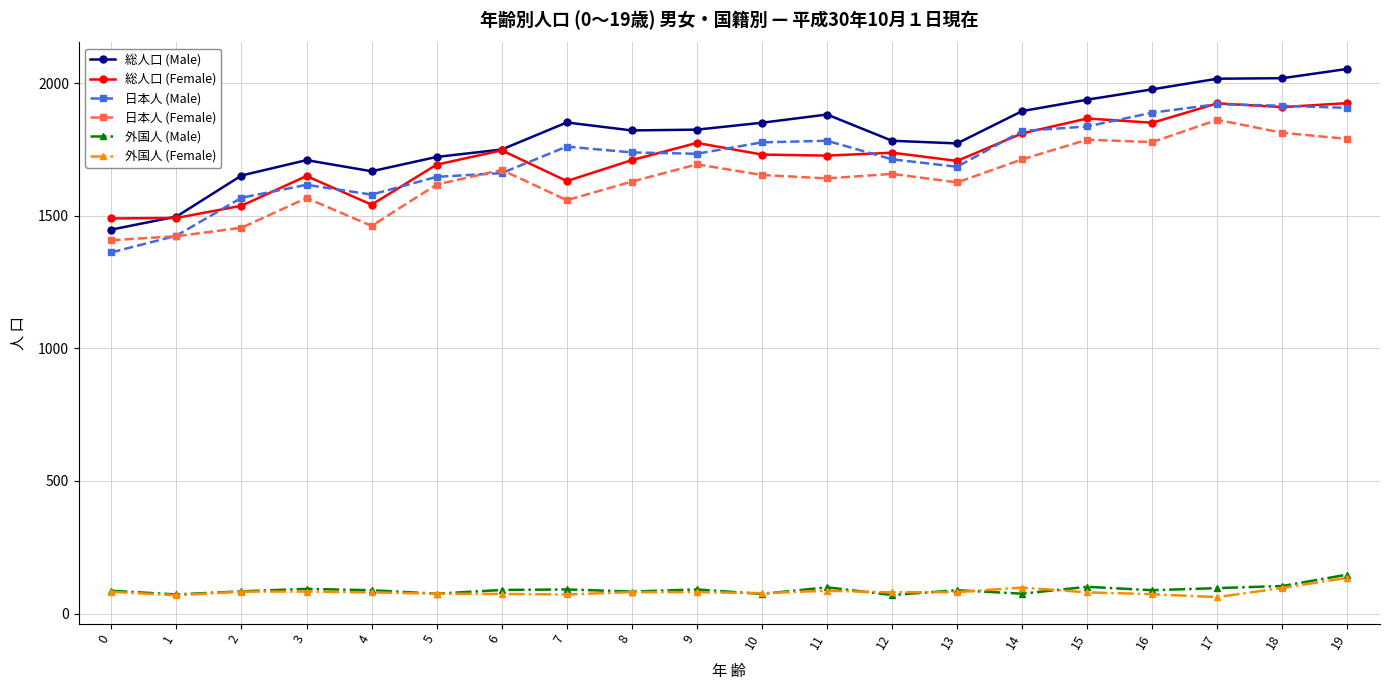

The value of 総人口 (Male) at 19 is 2054. True or false?

True